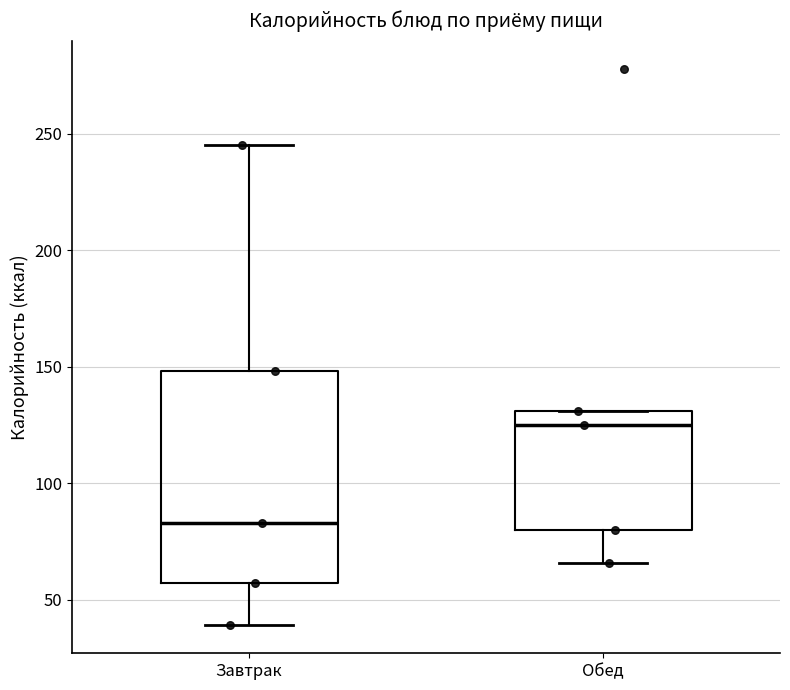

Reading left to right, transcribe this box plot: for each box, give where its median line is, the range the box spans, and where its two whiskers end, as read against the y-axis. The values are not printed on the chart, so give them approximately, as read against the axis.

Завтрак: median 85, box 55 to 150, whiskers 40 to 245
Обед: median 125, box 80 to 130, whiskers 65 to 130